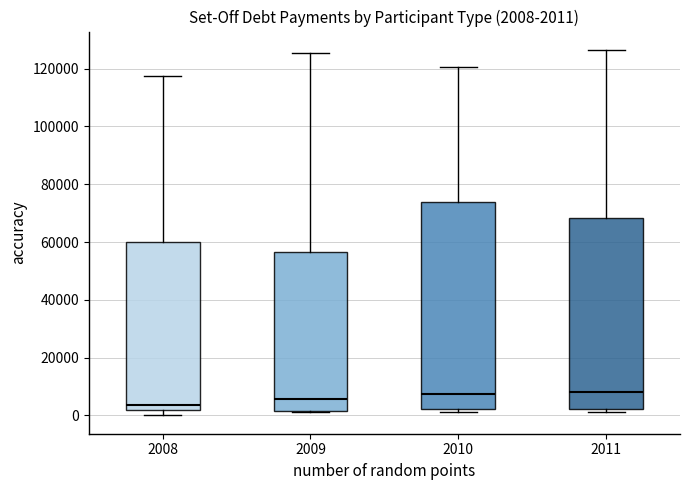

Which box is the tallest, from its lower edge to its upper edge?

2010